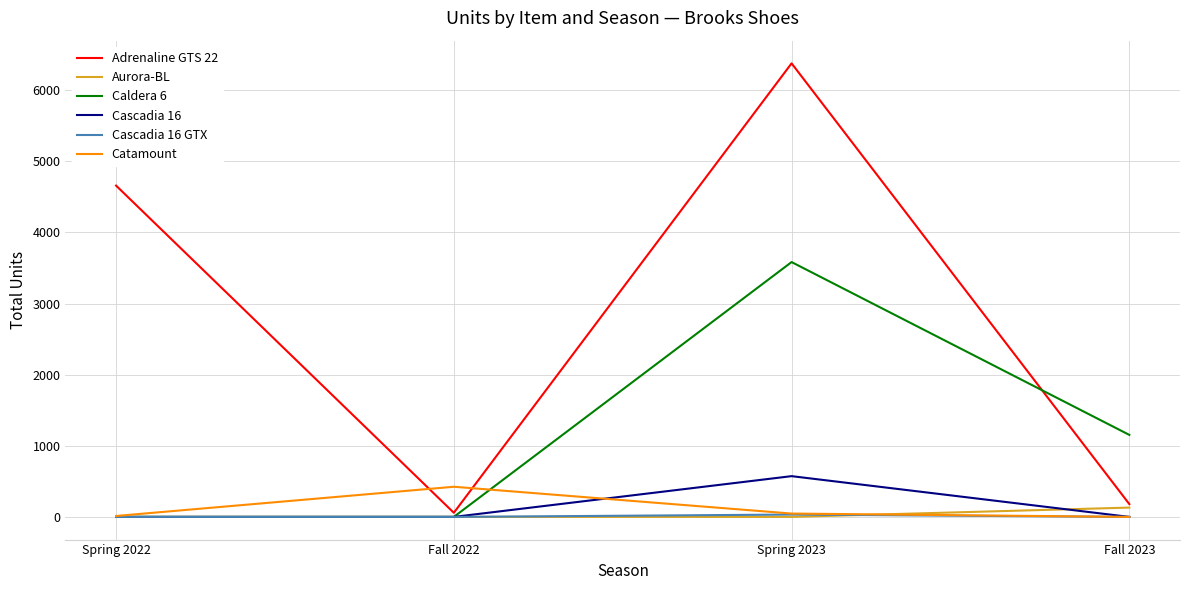

True or false: Cascadia 16 and Adrenaline GTS 22 intersect in this chart.

False